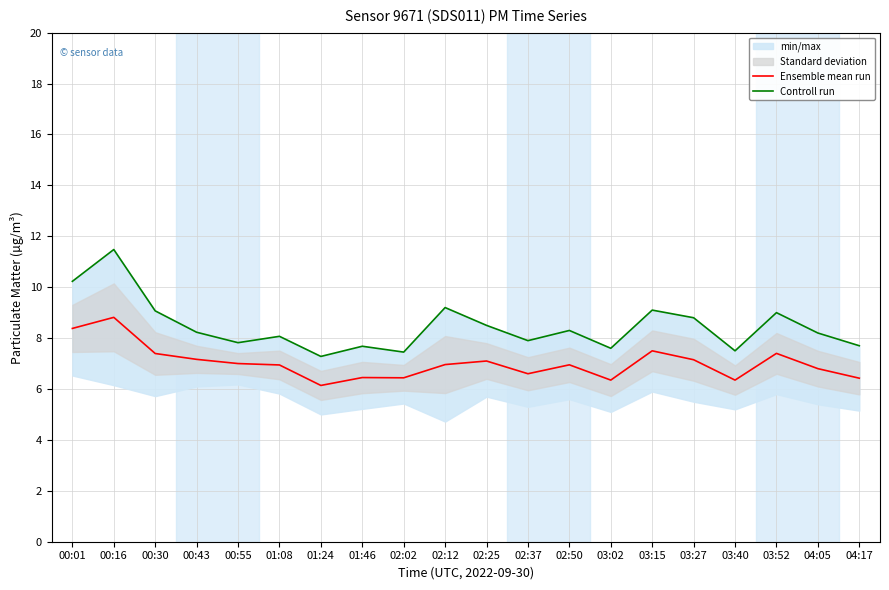

What is the difference between the Ensemble mean run values at 02:12 and 03:02?

0.6